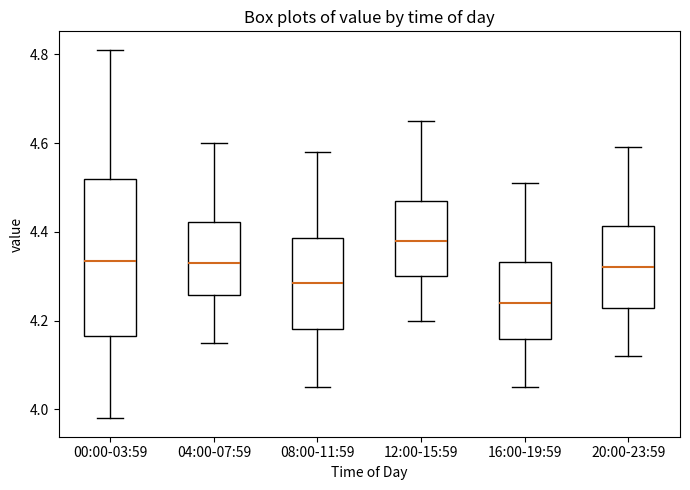

Which box is the tallest, from its lower edge to its upper edge?

00:00-03:59